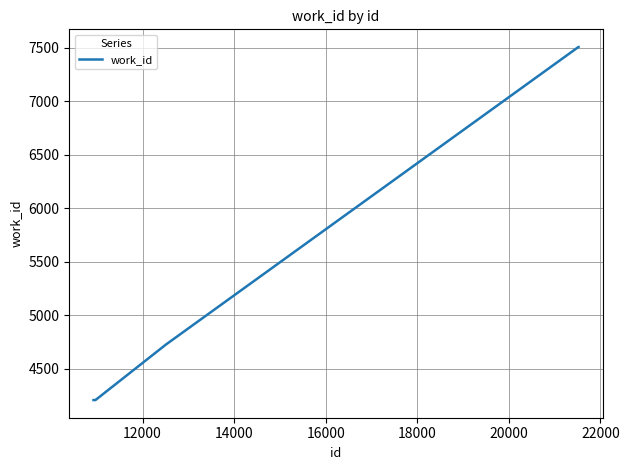

Reading left to right, extract all data points from this chart.

4209	4209	4209	4209	4727	7508	7508